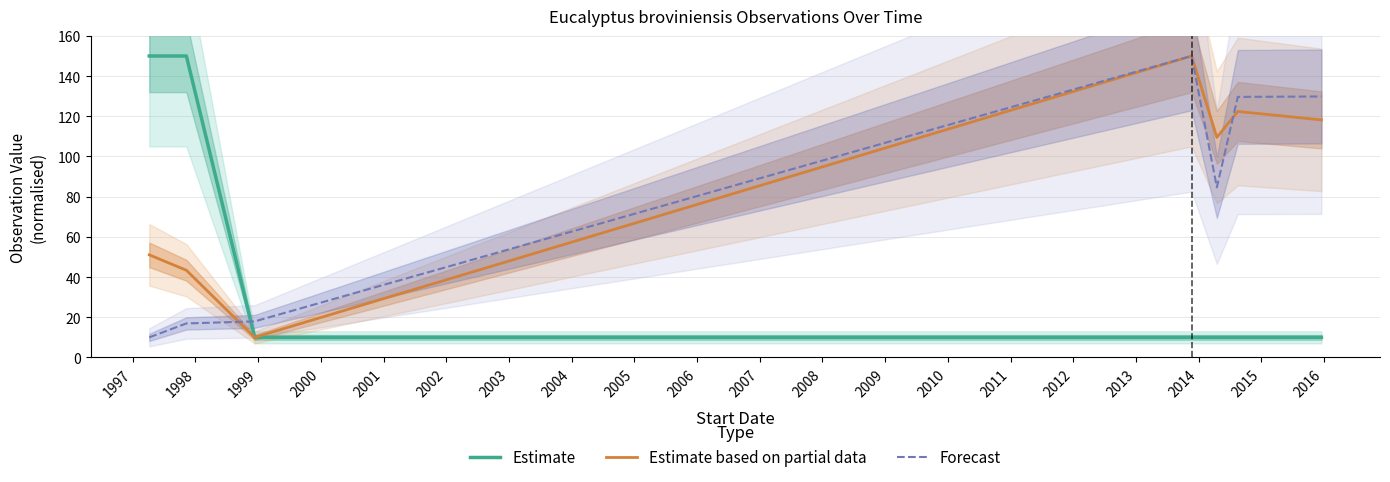

What is the minimum value for Forecast?

10.0